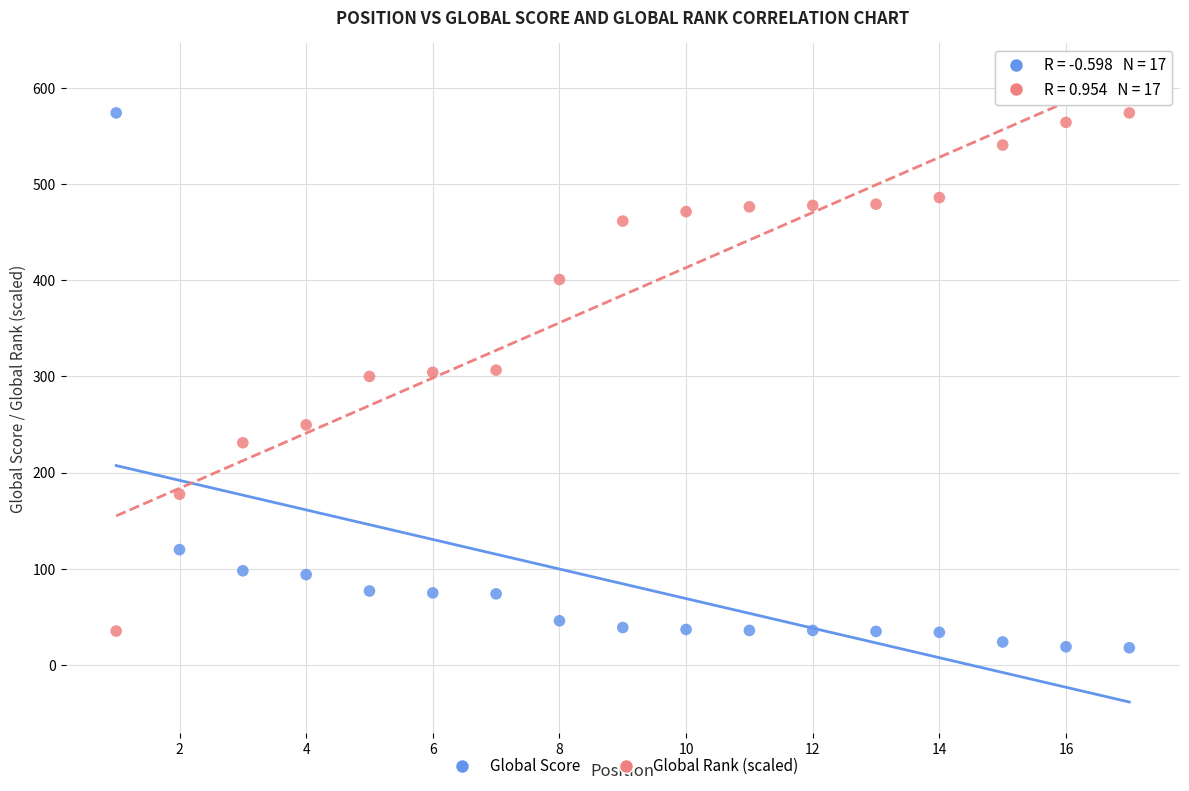

What are all the series names shown in the legend?

Global Score, Global Rank (scaled)